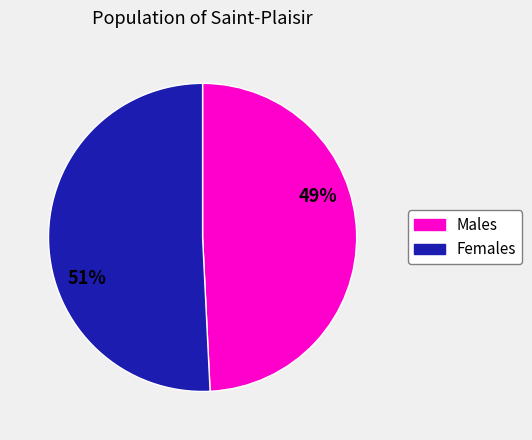

To the nearest percent, what is the average slice percentage?

50%